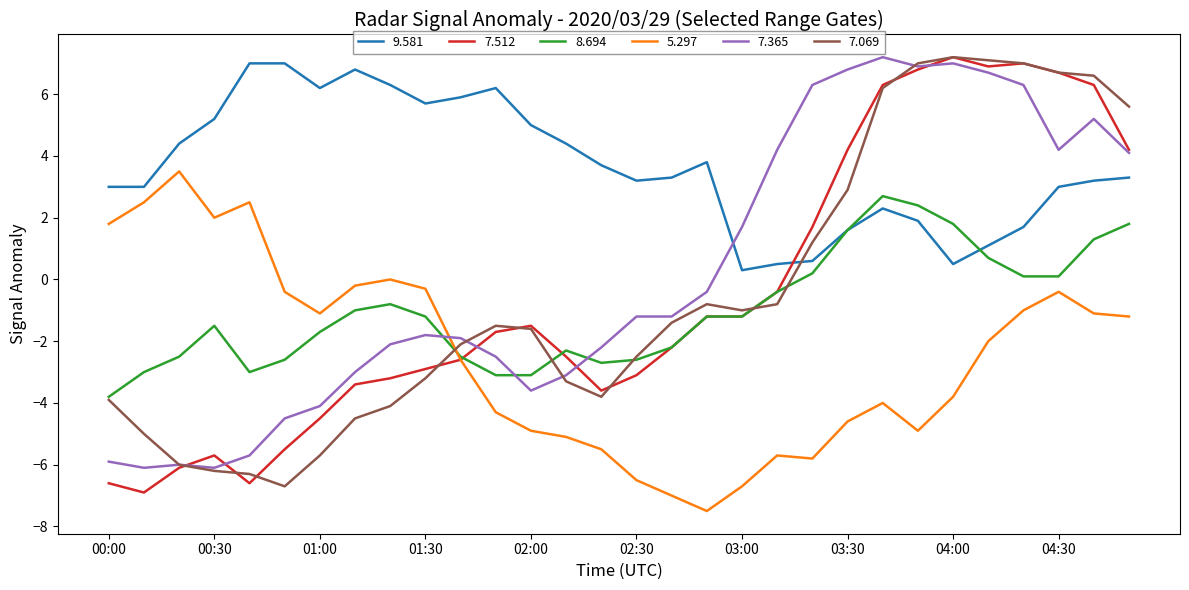

True or false: 8.694 and 7.069 cross at least once.

True